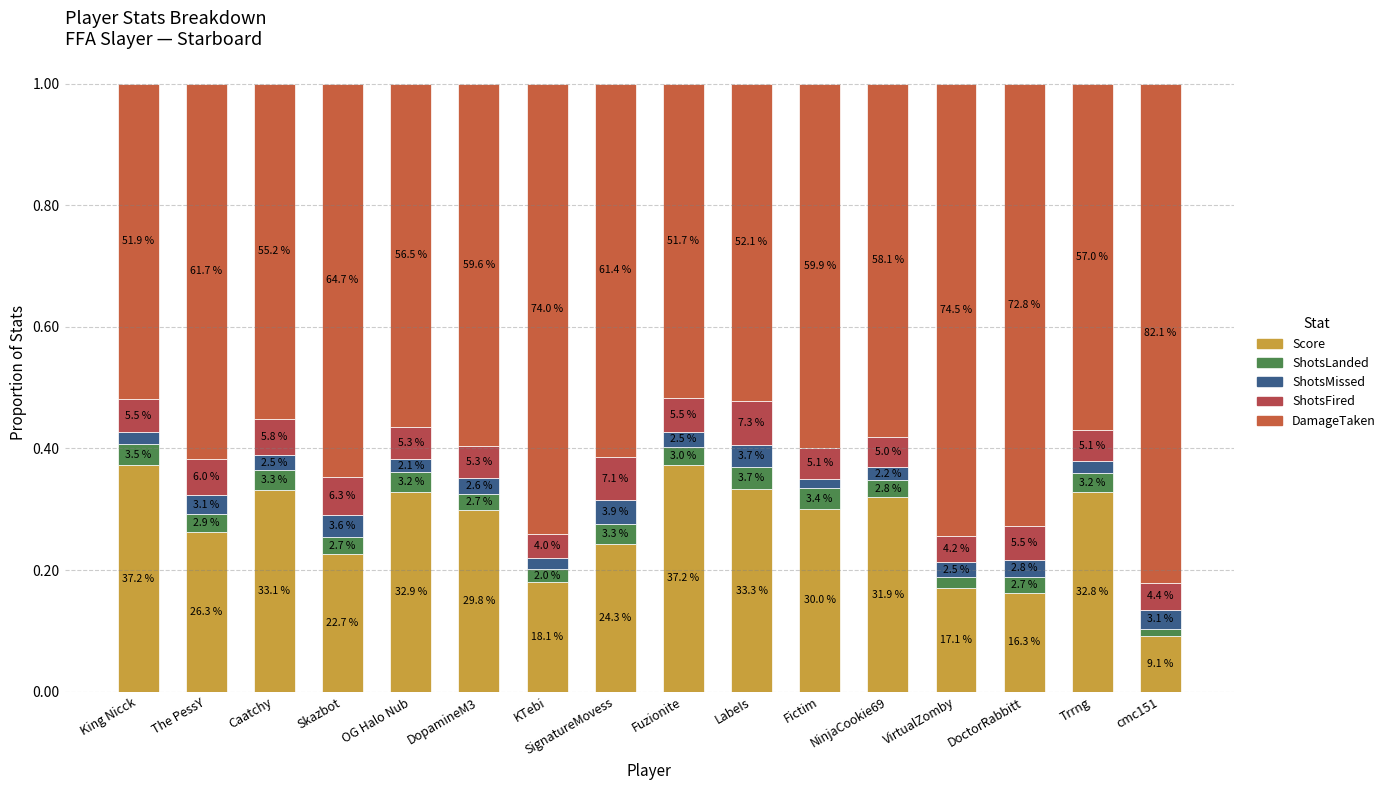

At how many categories does at least one series exceed 0?

16